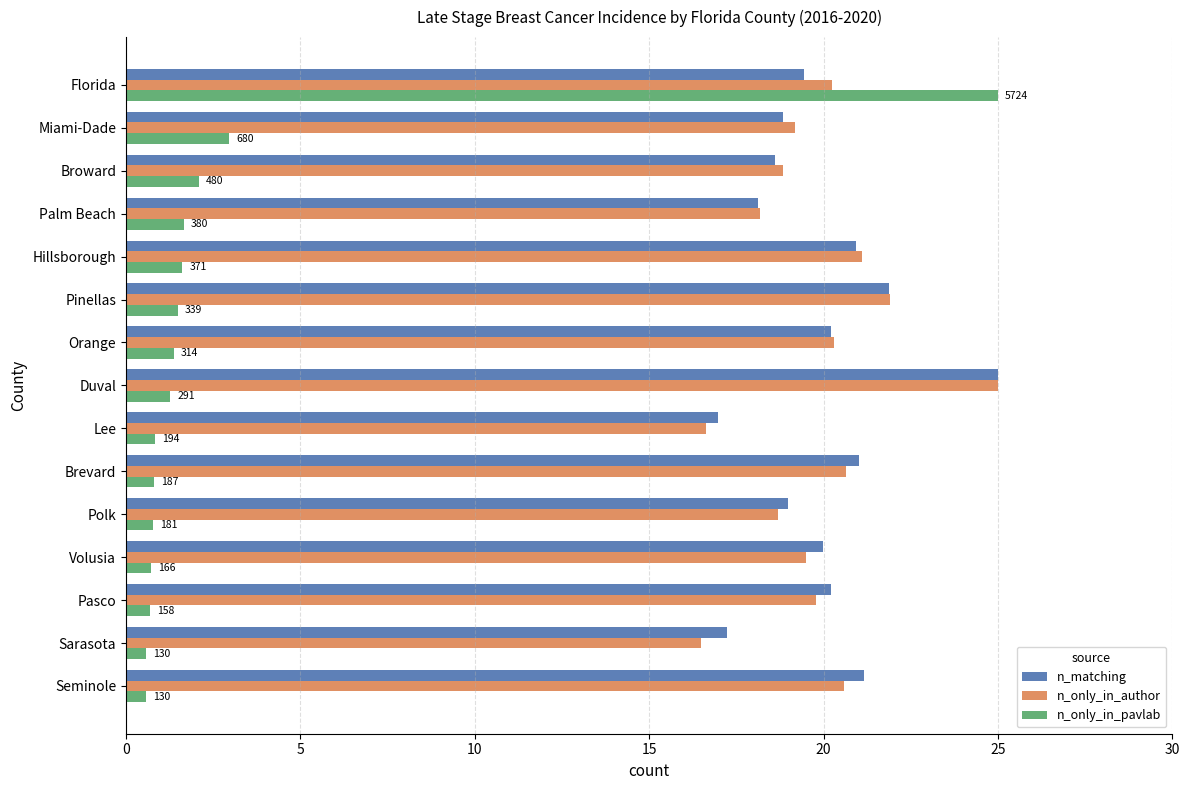

At which label does n_only_in_pavlab reach its peak?

Florida